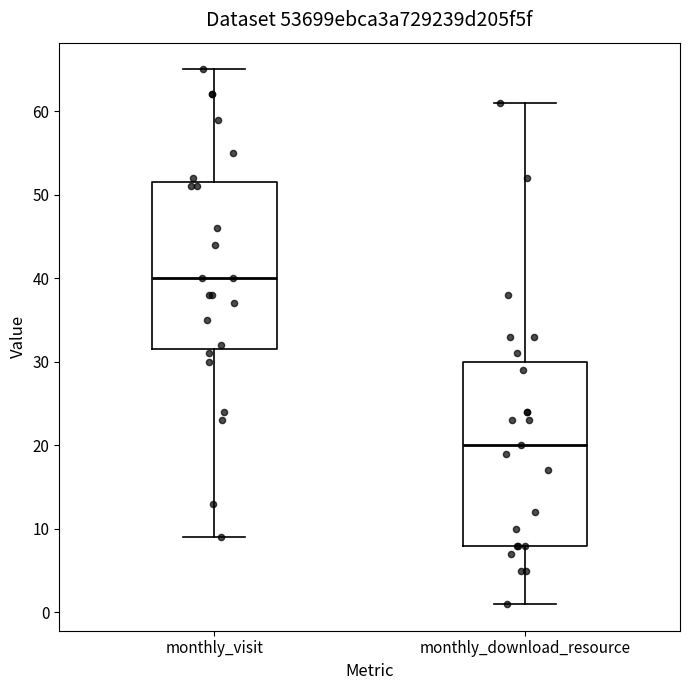

Which box's median line is the lowest?

monthly_download_resource